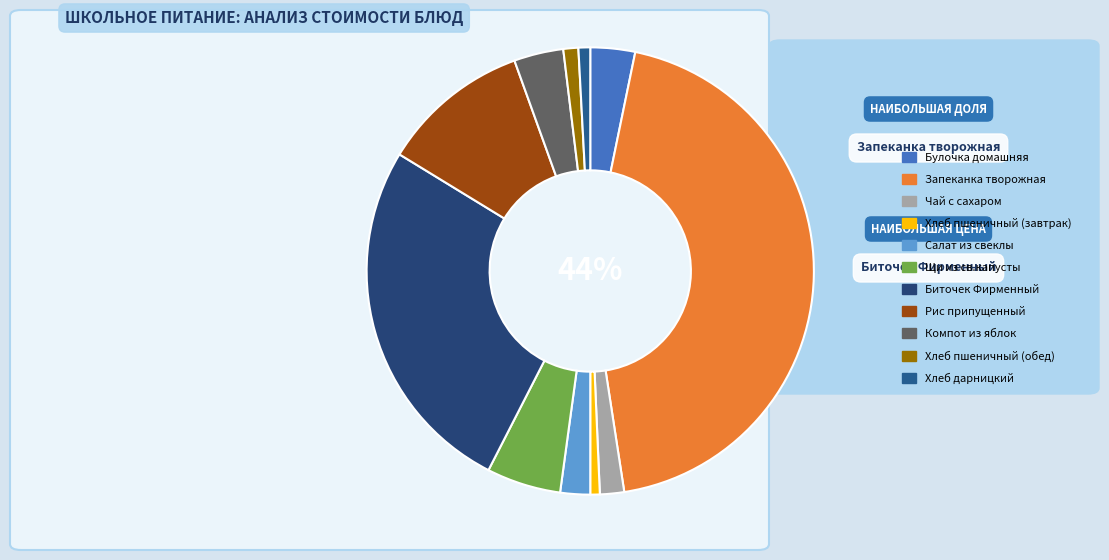

Is there a majority slice in this chart?

No